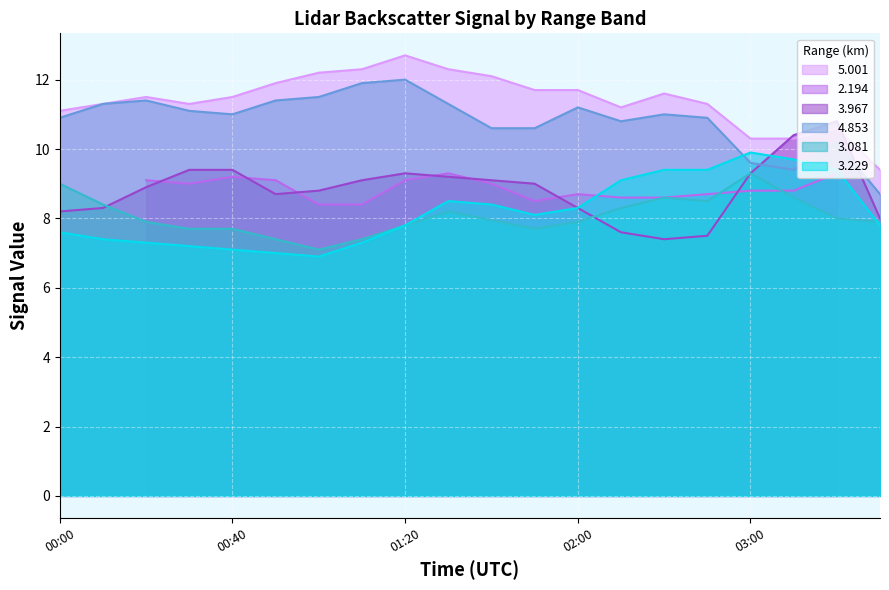

What is the difference between the 5.001 values at 2013/04/09 00:10 and 2013/04/09 02:20?

0.3